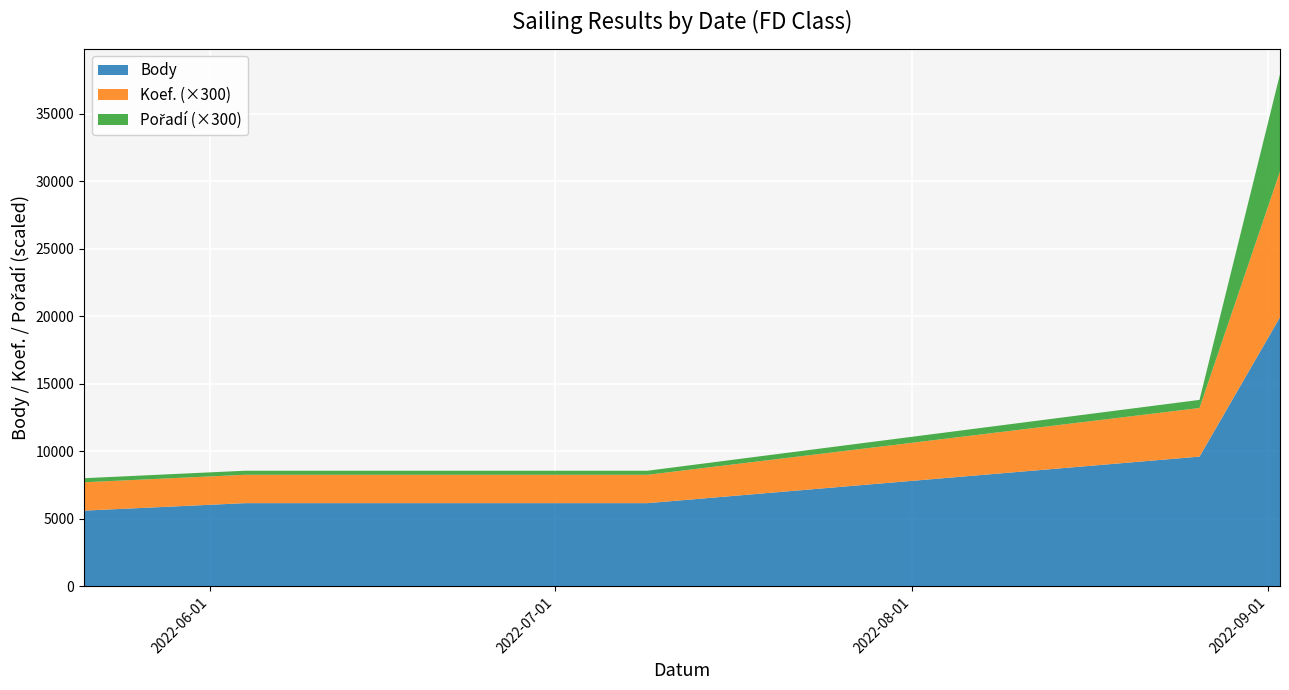

Reading left to right, what are all the values shown in this chart?

Body: 5600	6154	6154	6154	9600	19919
Koef.: 7	7	7	7	12	36
Pořadí: 1	1	1	1	2	24